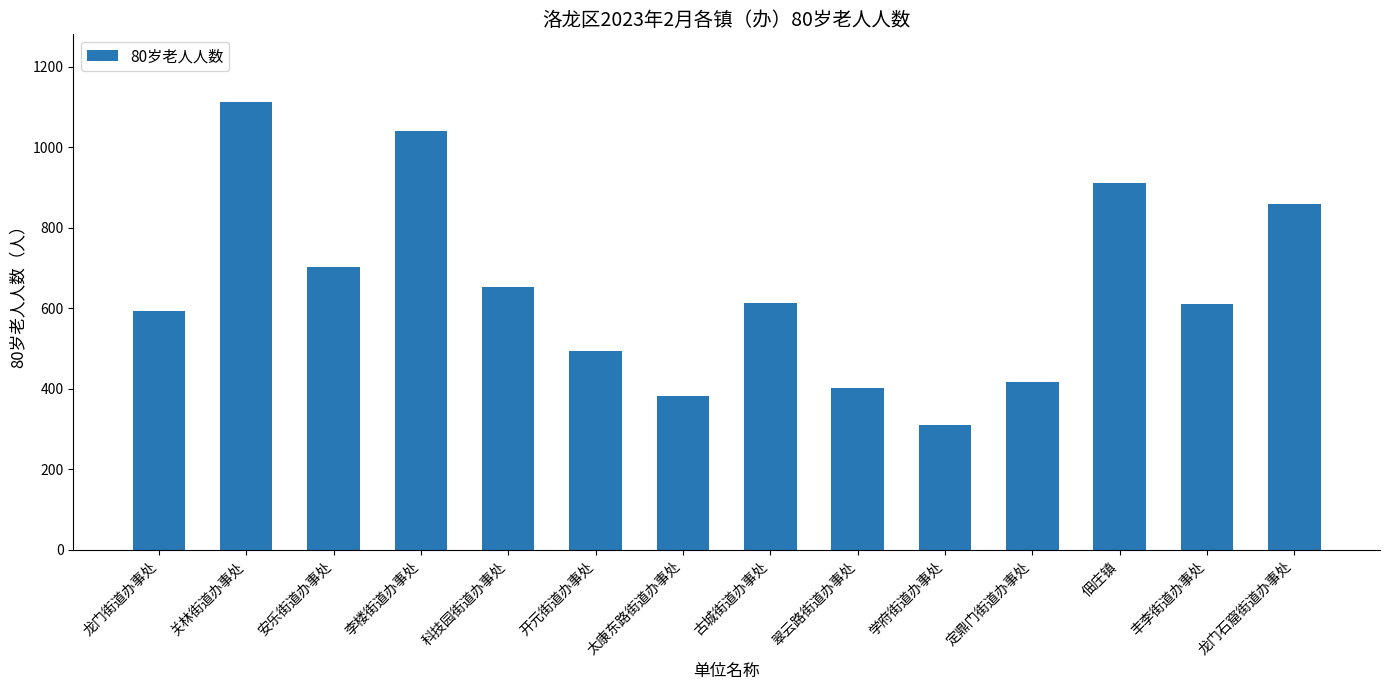

What is the maximum value shown in the chart?

1114